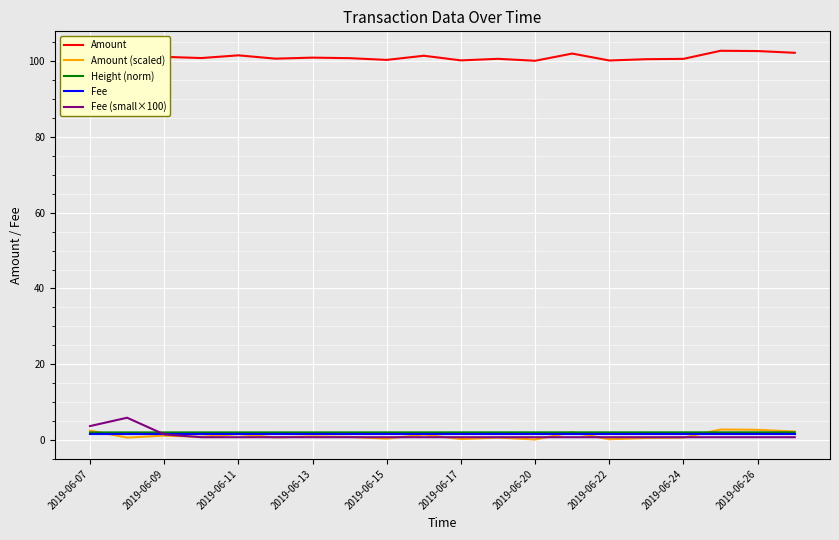

True or false: Fee and Amount intersect in this chart.

False